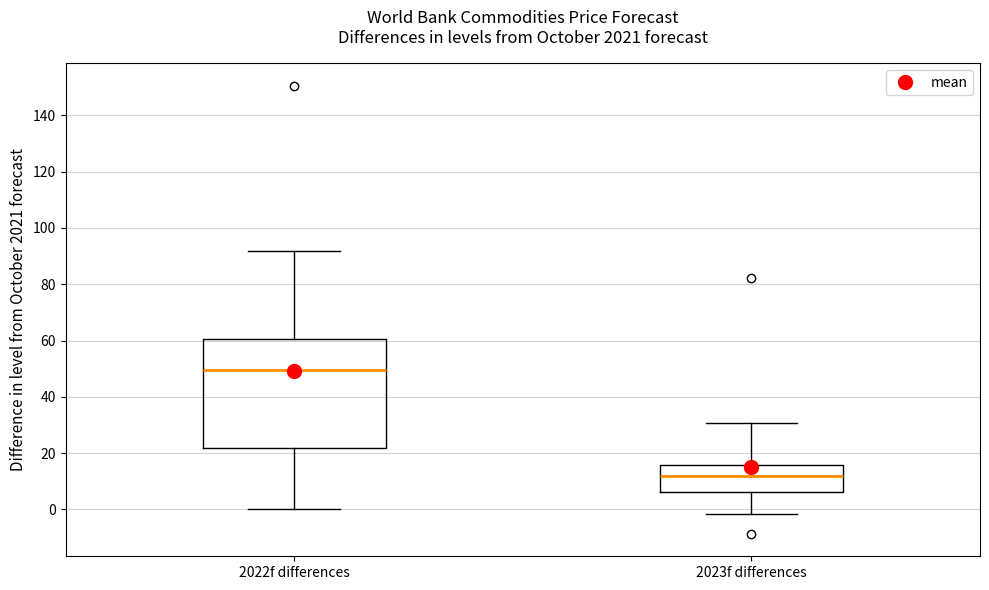

Reading left to right, transcribe this box plot: for each box, give where its median line is, the range the box spans, and where its two whiskers end, as read against the y-axis. The values are not printed on the chart, so give them approximately, as read against the axis.

2022f differences: median 50, box 22 to 60, whiskers 0 to 92
2023f differences: median 12, box 6 to 16, whiskers -2 to 30